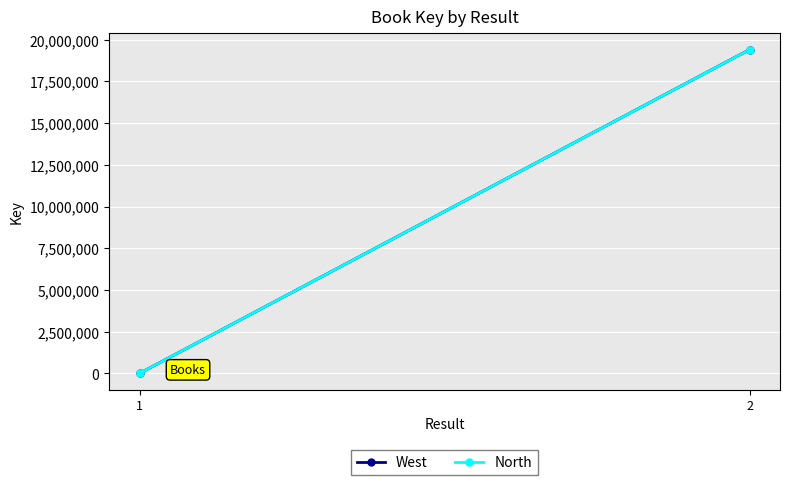

What is the value of the West point at the 1st from the left?

5228.0